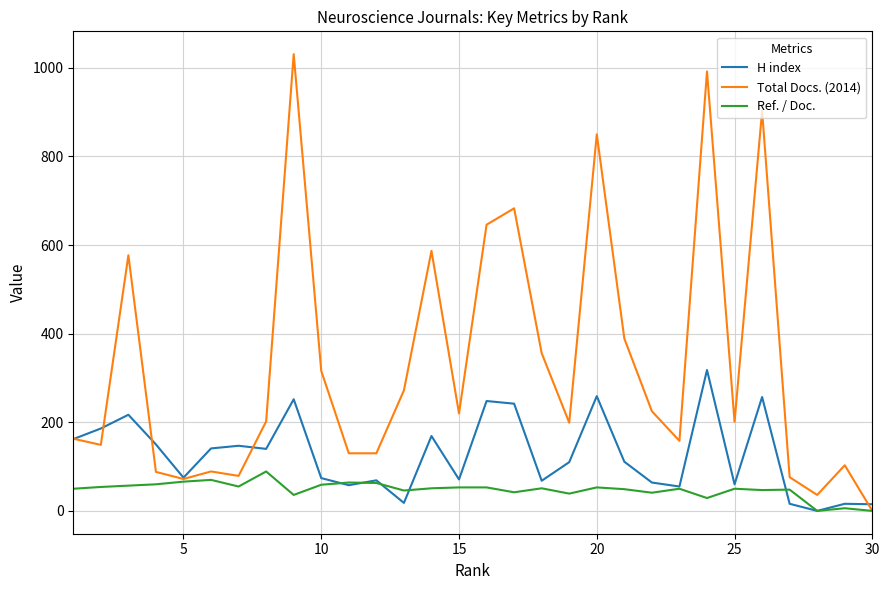

List the series in order of their peak value, lowest first.

Ref. / Doc., H index, Total Docs. (2014)